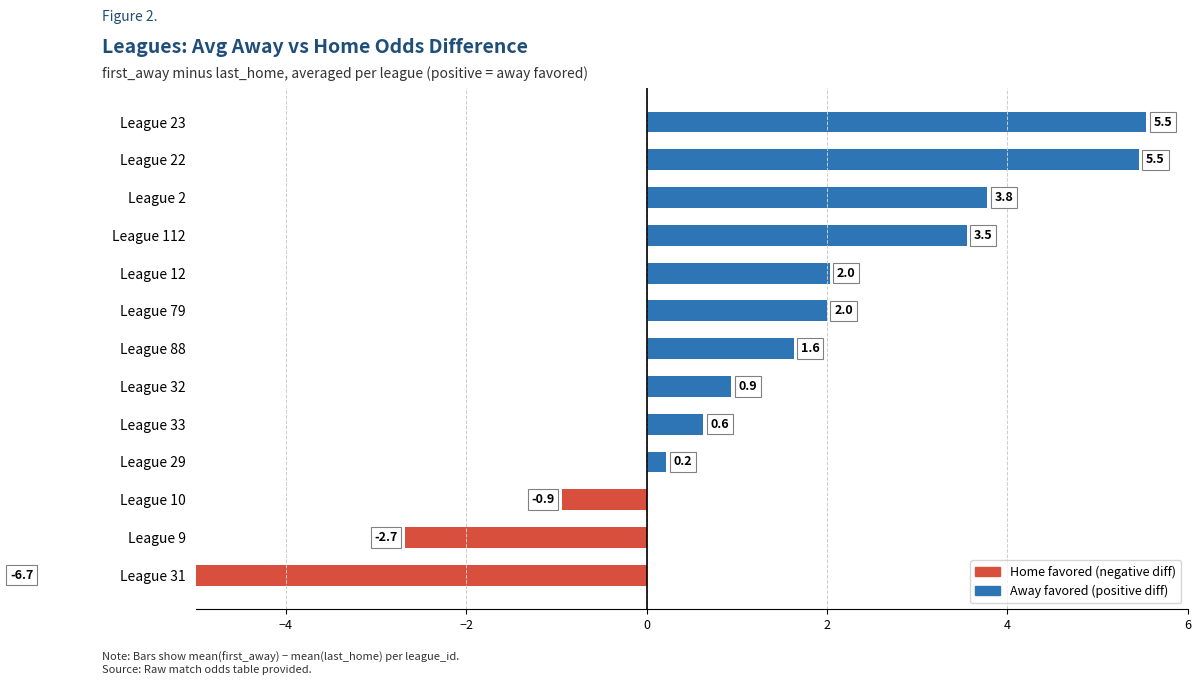

The value at 11 is 9.5. True or false?

False